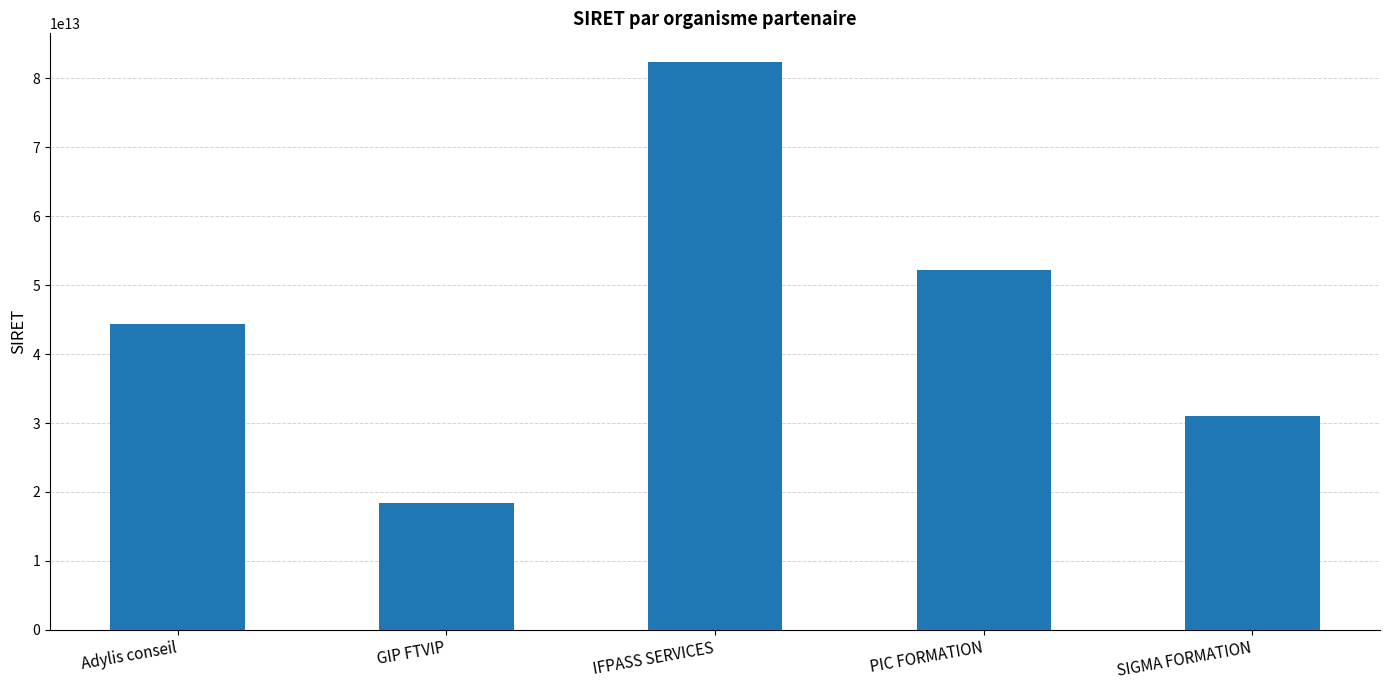

Which has a higher value, GIP FTVIP or PIC FORMATION?

PIC FORMATION